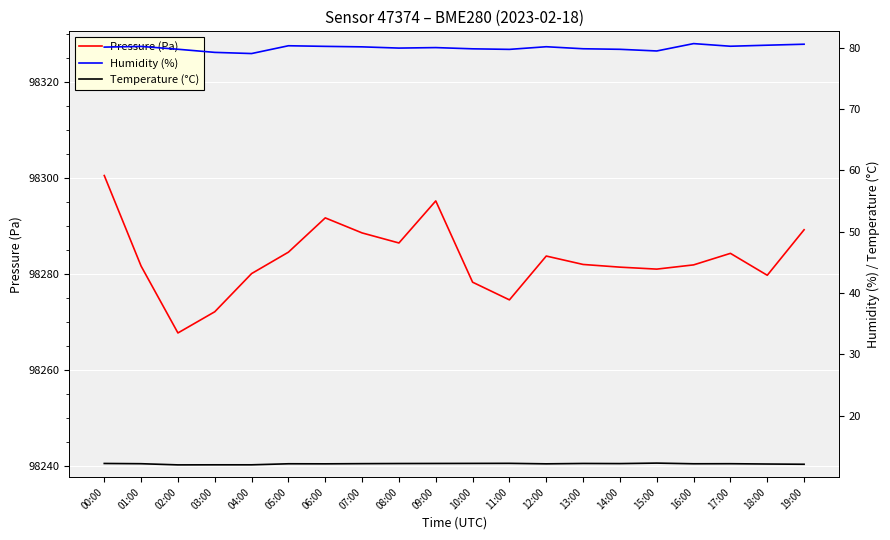

Where is the first local minimum for Temperature (°C)?

02:00